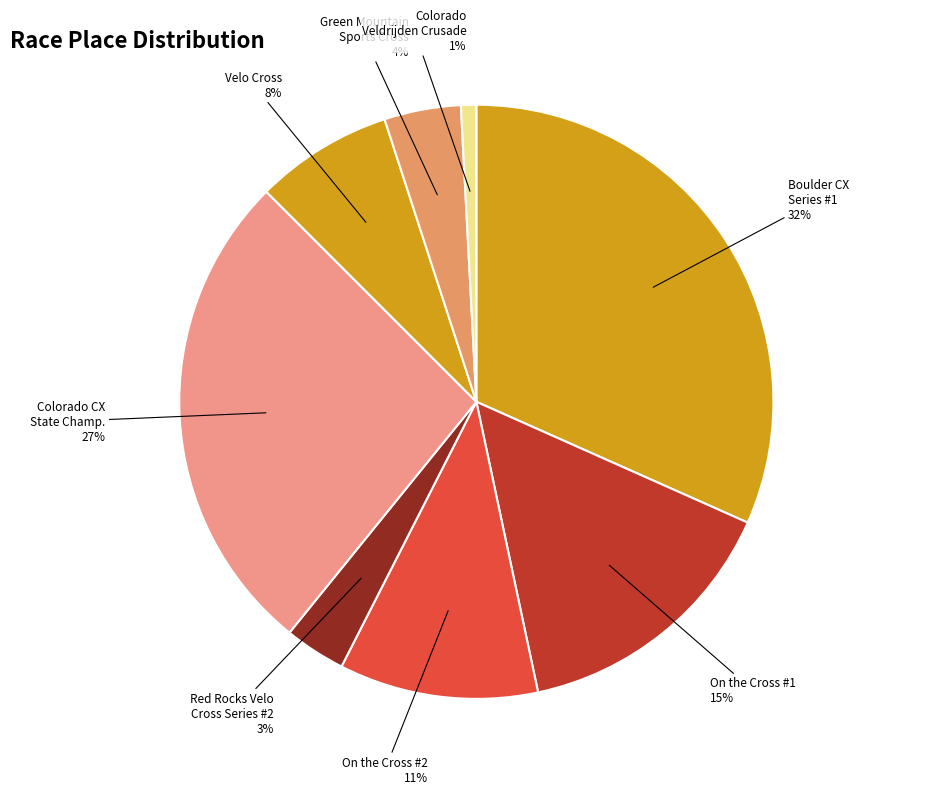

How many segments does this pie chart have?

8